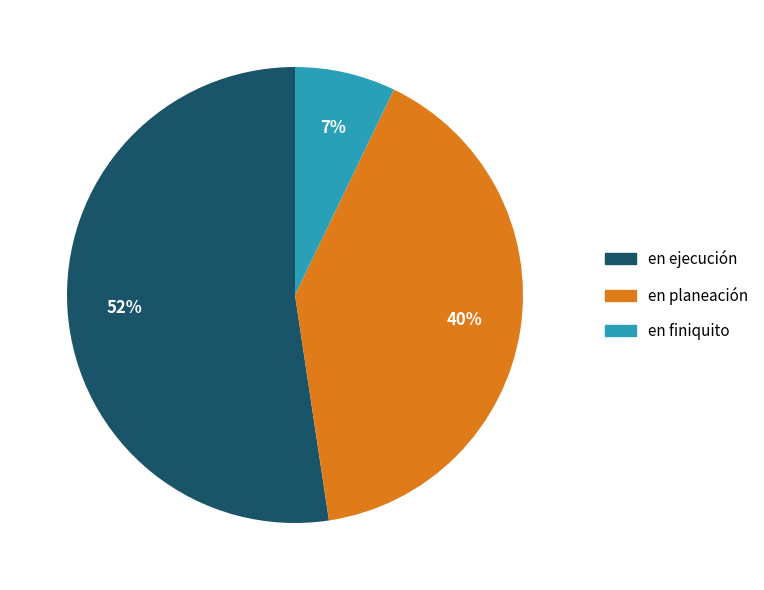

Does en ejecución represent more than half of the total?

Yes